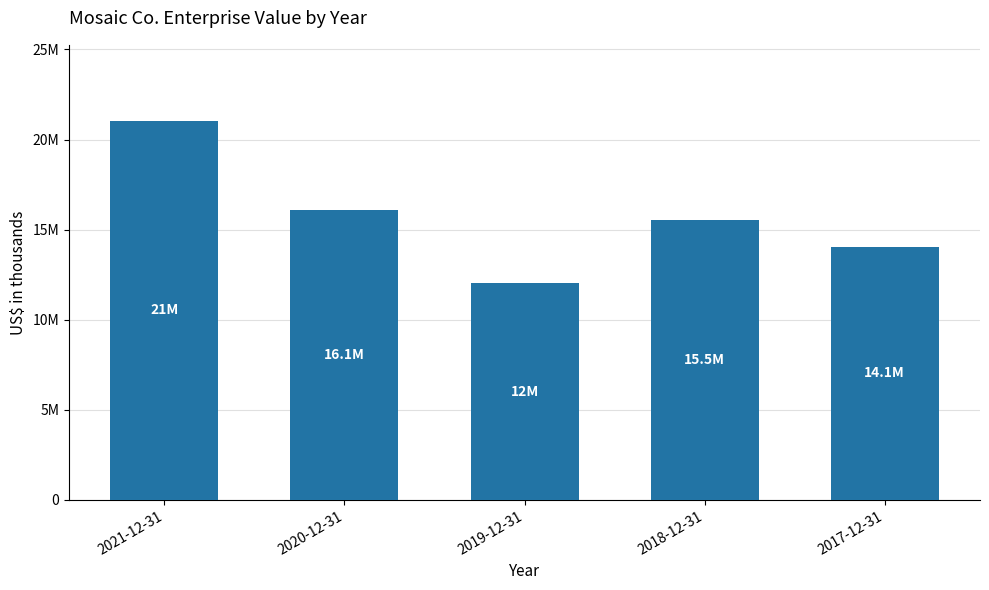

Rank the categories by value from lowest to highest.

2019-12-31, 2017-12-31, 2018-12-31, 2020-12-31, 2021-12-31